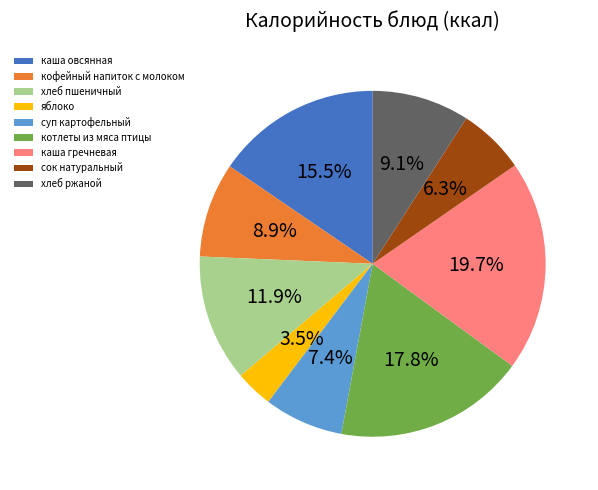

True or false: суп картофельный accounts for 7% of the total.

True